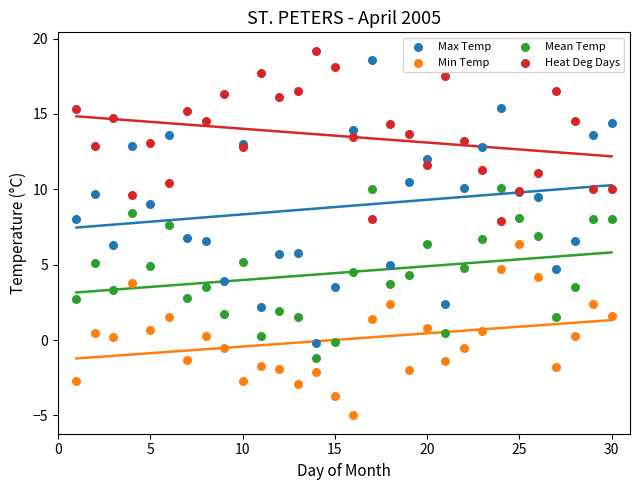

Which series reaches the maximum Y coordinate?

Heat Deg Days